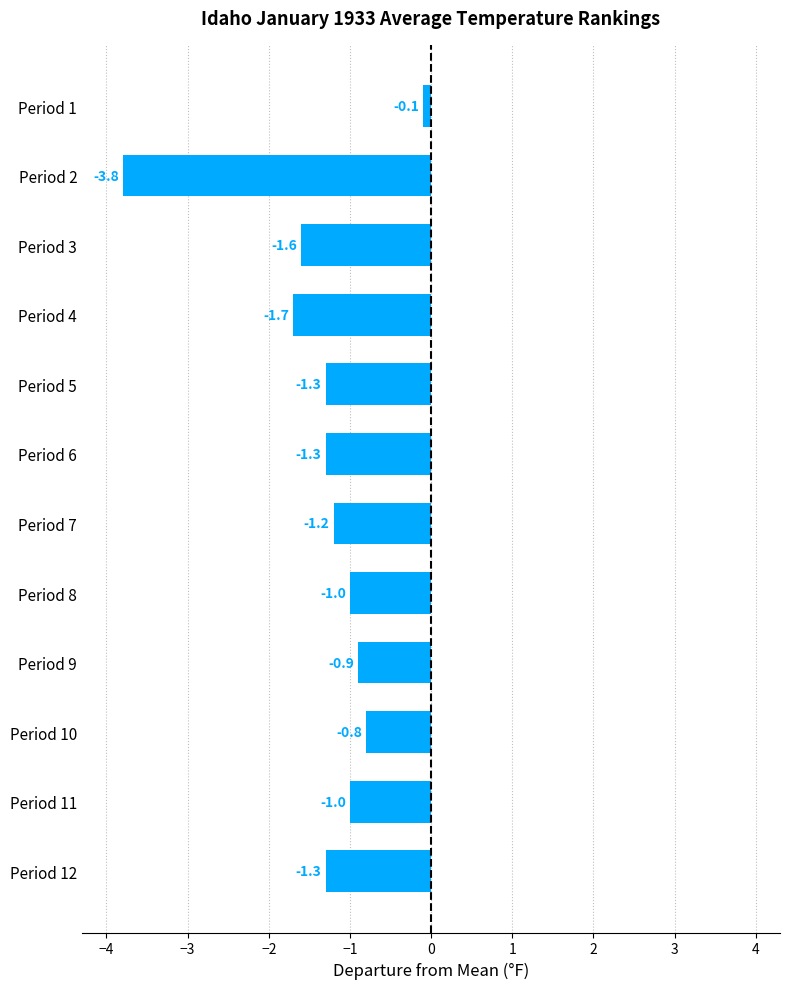

What value does the data have at Period 10?

-0.8